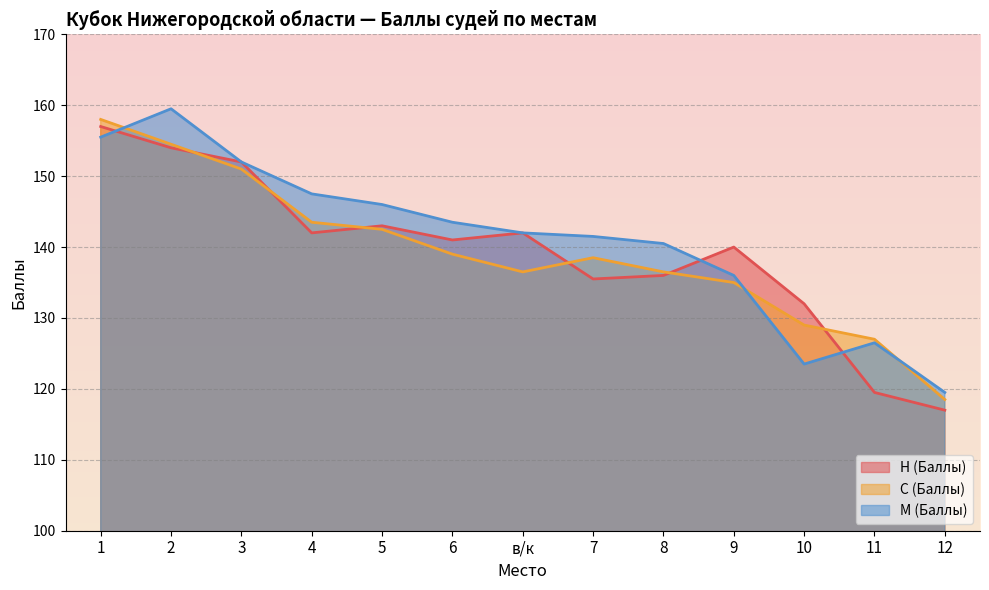

Which series has the largest range (max minus min)?

Н (Баллы)